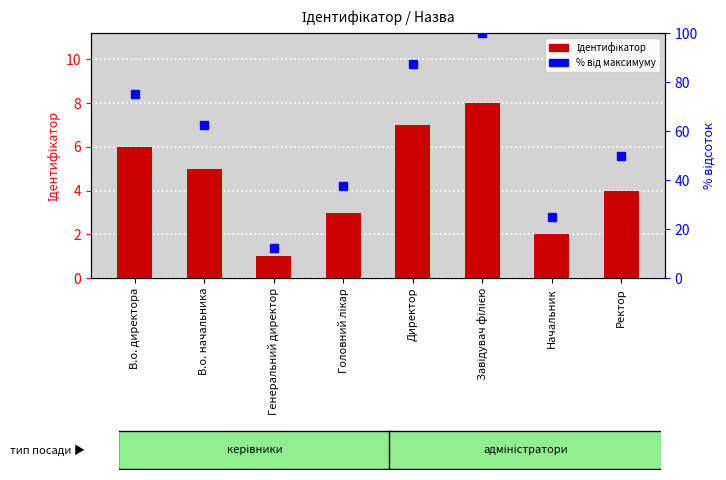

Approximately how many times larger is the value at В.о. начальника compared to Начальник?

2.5